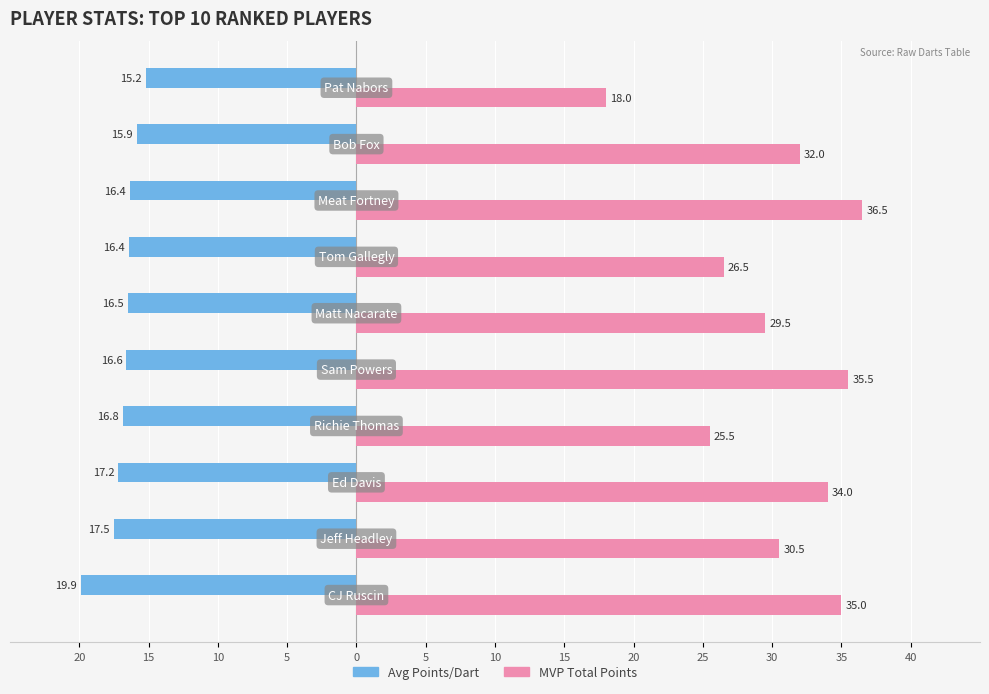

How many distinct data groups are displayed?

2